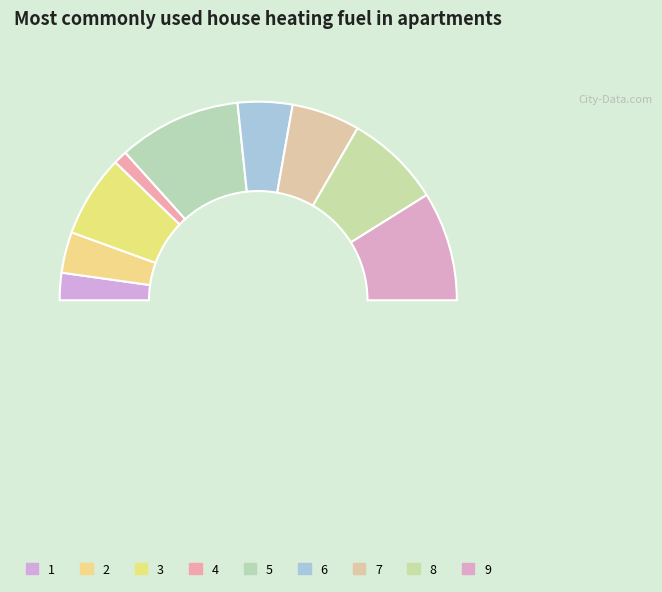

Is the sum of 3 and 9 greater than half?

No